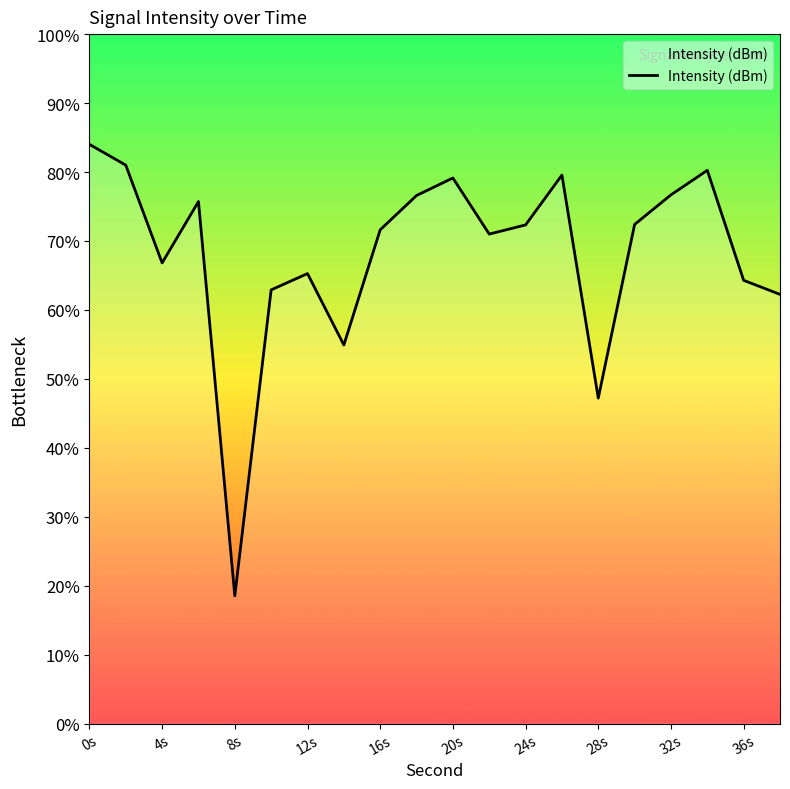

How many interior local valleys (lower than both neighbors) does the data have?

5